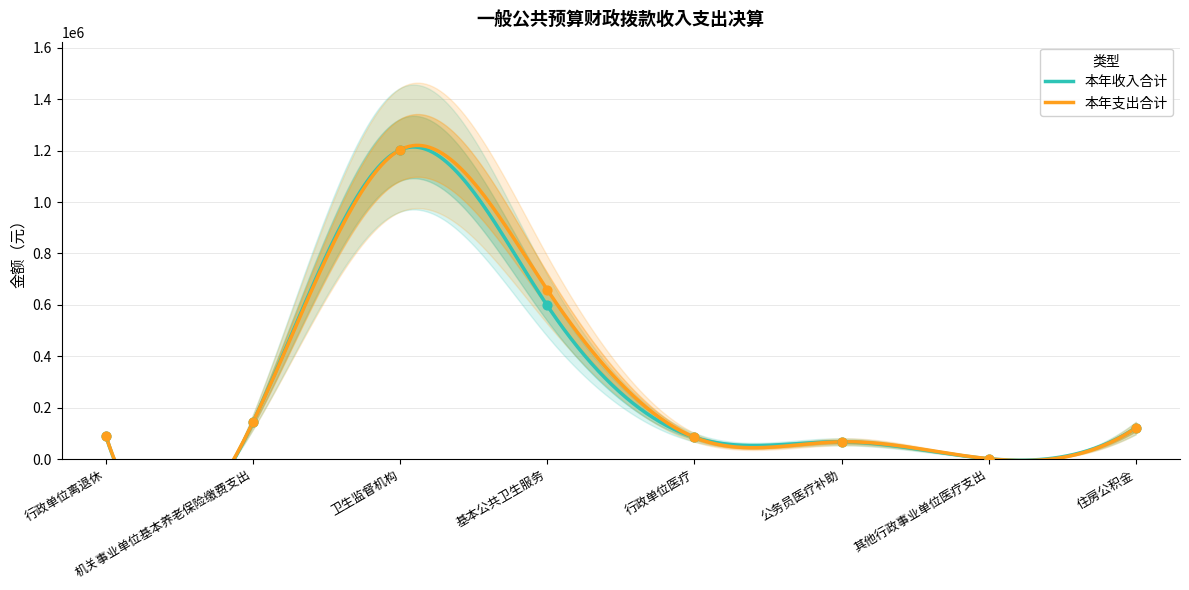

What is the total value across all series at 机关事业单位基本养老保险缴费支出?

287285.6